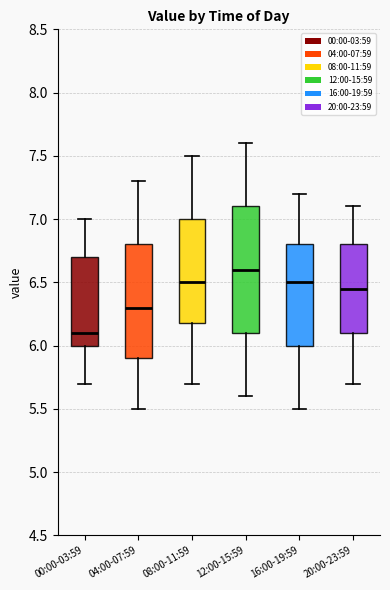

Comparing the boxes themselves (not the whiskers), which one is the tallest?

12:00-15:59